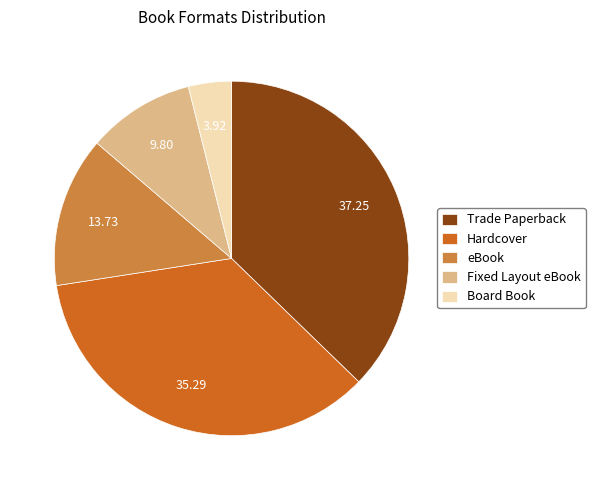

Is the sum of Board Book and Fixed Layout eBook greater than half?

No